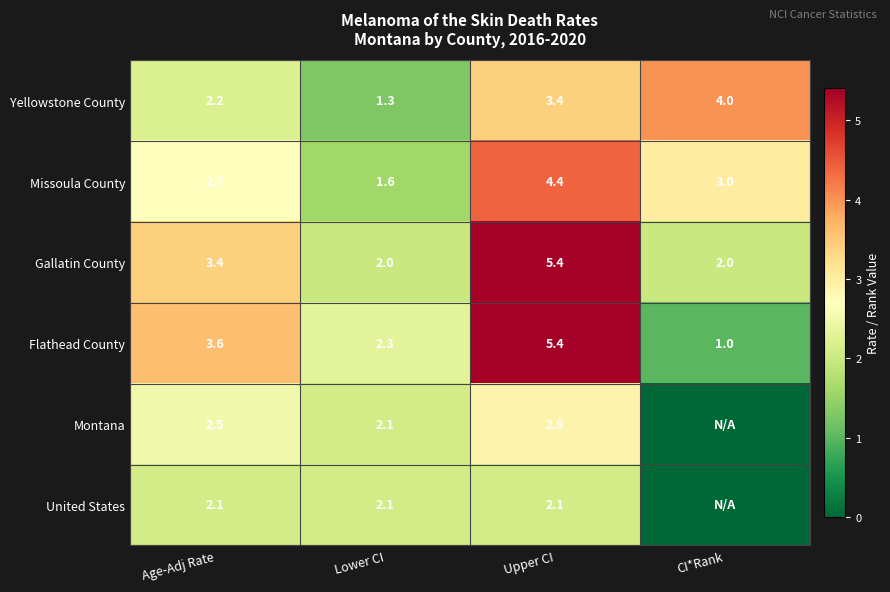

What is the sum of the Gallatin County values at Upper CI and Age-Adj Rate?

8.8